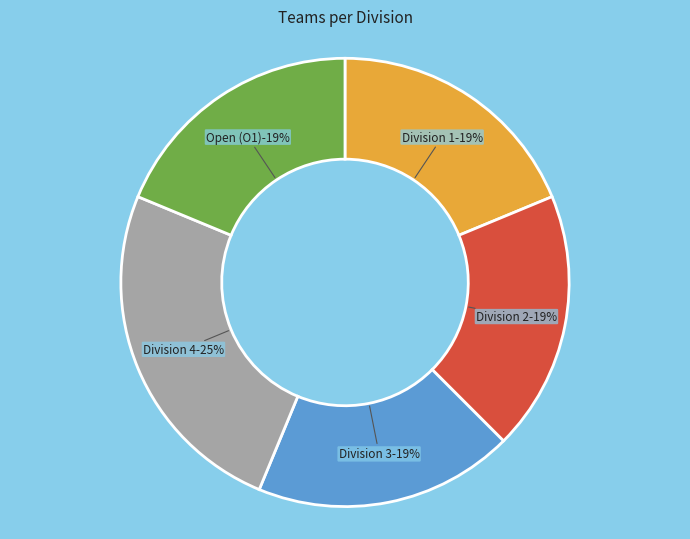

What is the total percentage of Open (O1) and Division 3?

37.5%